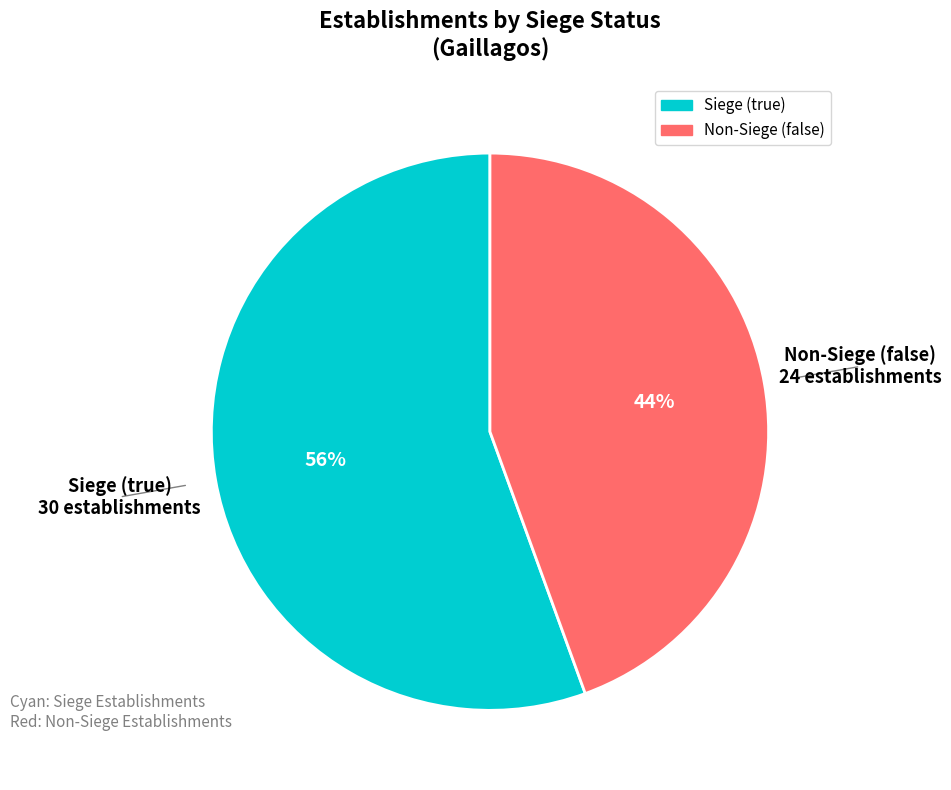

Is there a majority slice in this chart?

Yes